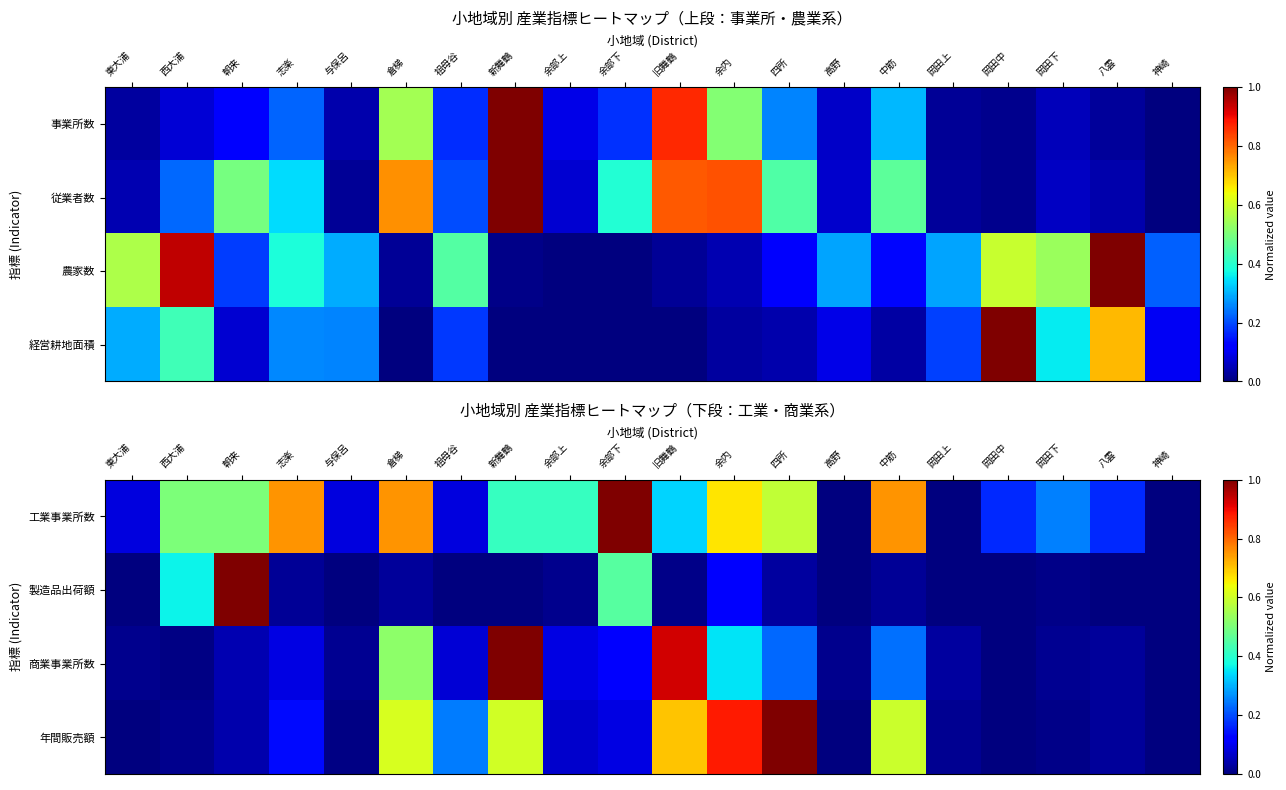

Is the value of 製造品出荷額 at 朝来 greater than the value of 工業事業所数 at 岡田中?

Yes